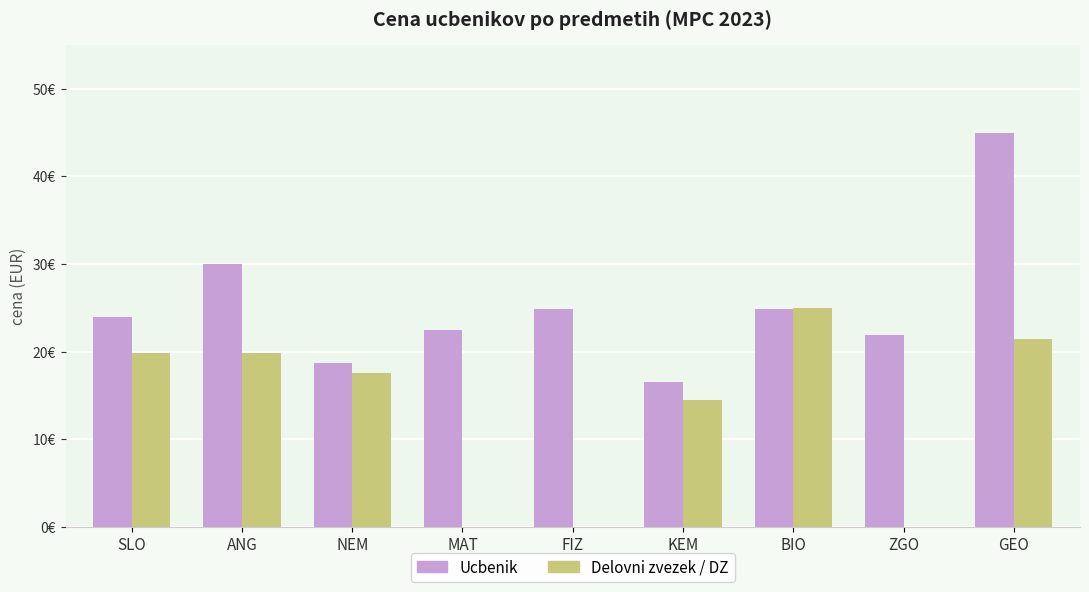

Rank the series at BIO from lowest to highest value.

Ucbenik, Delovni zvezek / DZ